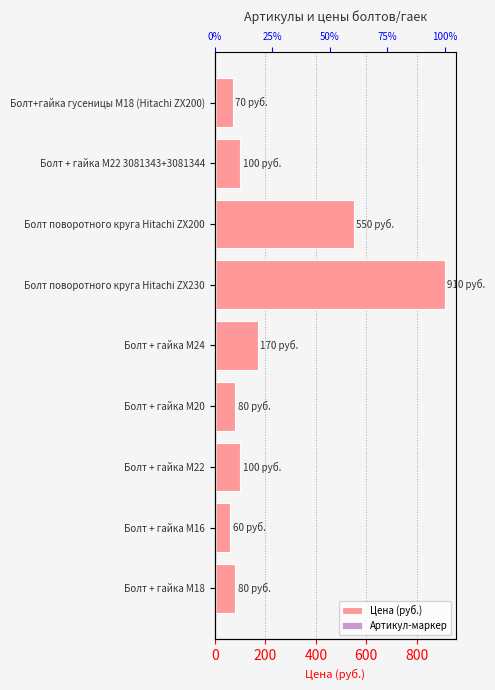

What is the difference between the maximum and second lowest values in the Цена (руб.) series?

840.0